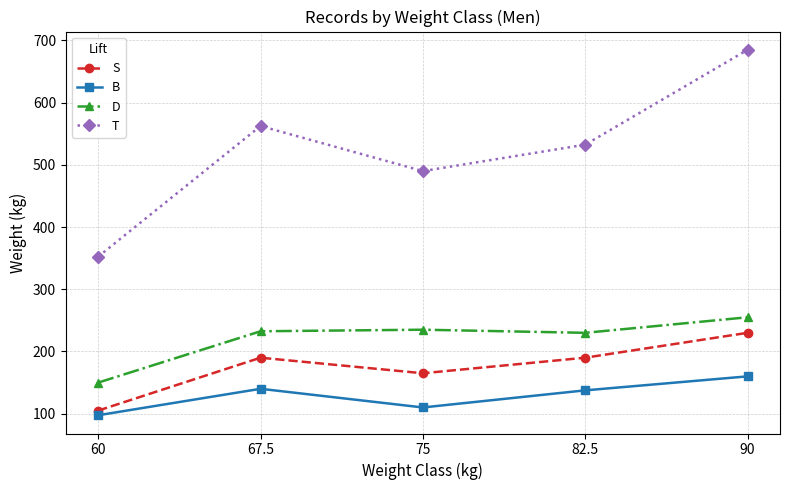

How many interior local peaks does the S series have?

1